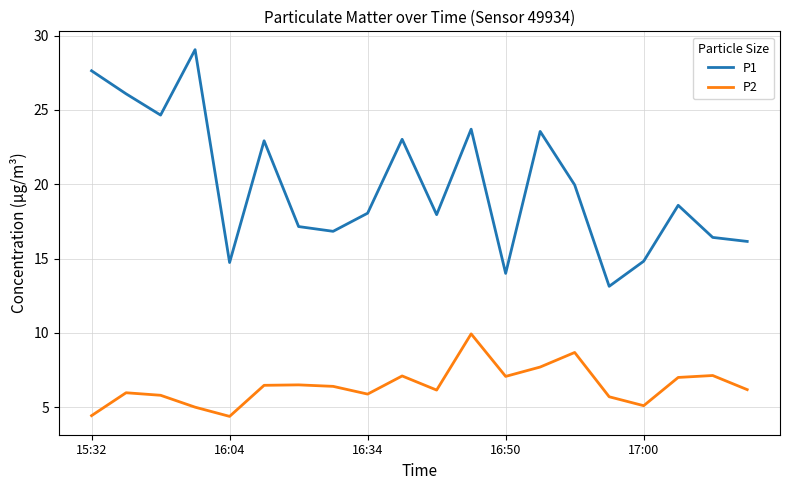

Which series has the largest total across all categories?

P1